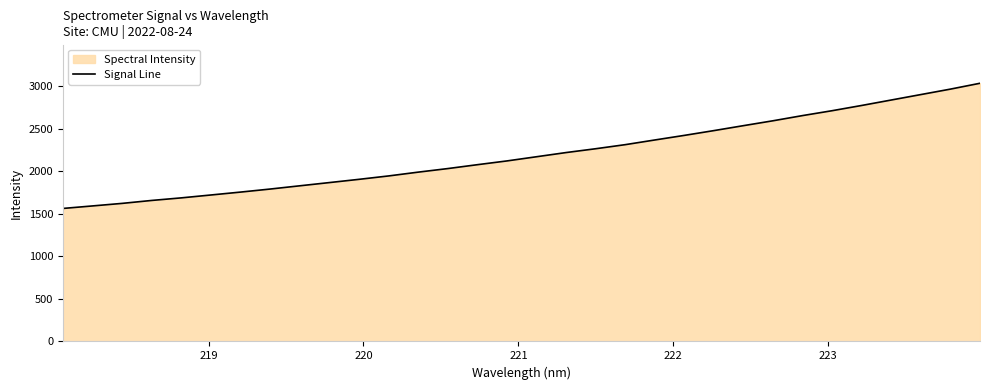

What is the smallest value displayed?

1562.7